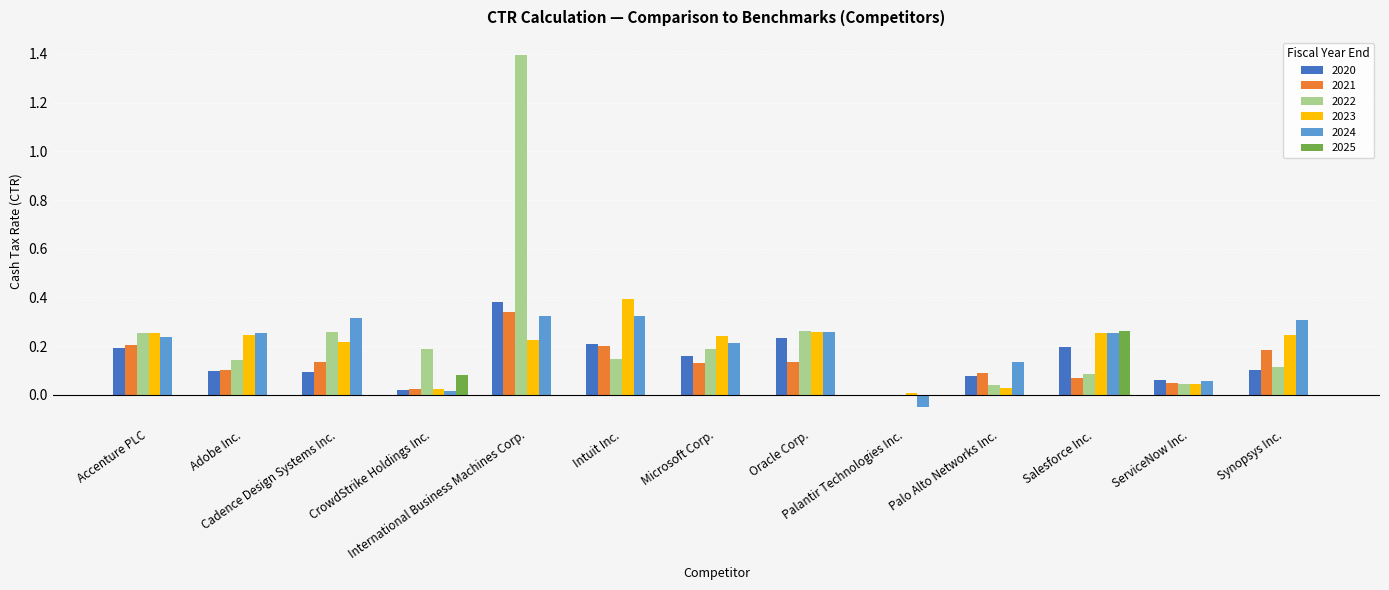

What is the highest value of the 2022 series?

1.4